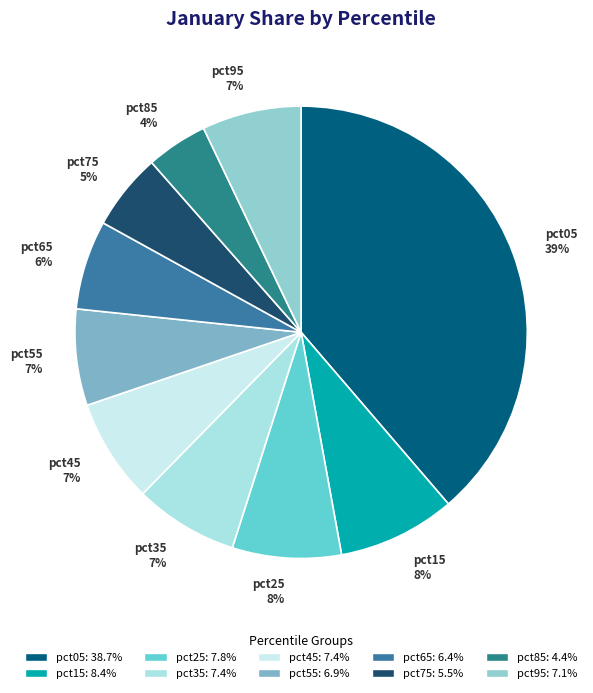

To the nearest percent, what percentage of the pie is pct75?

5%